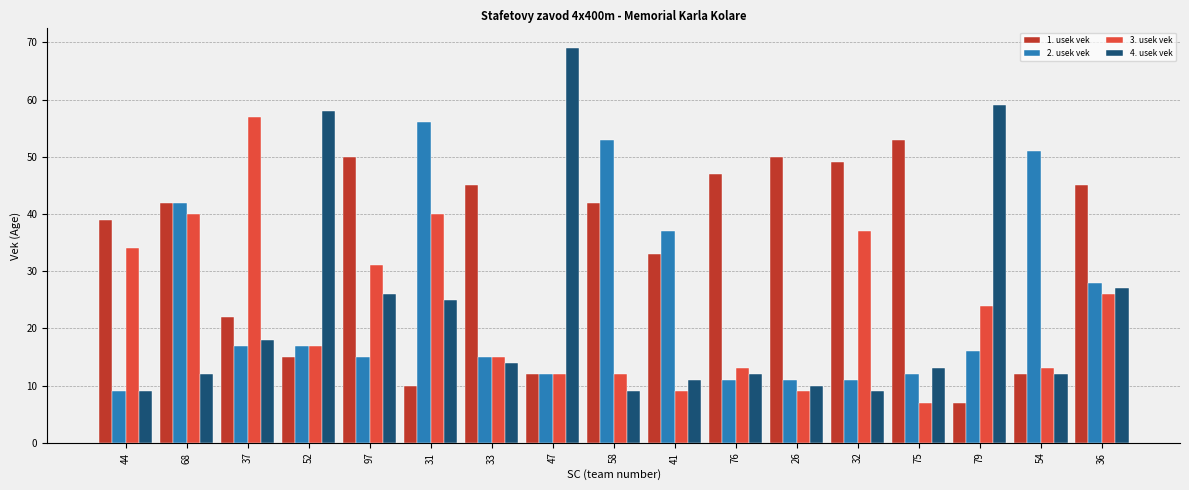

Where is 2. usek vek nearest to the value 32?

36